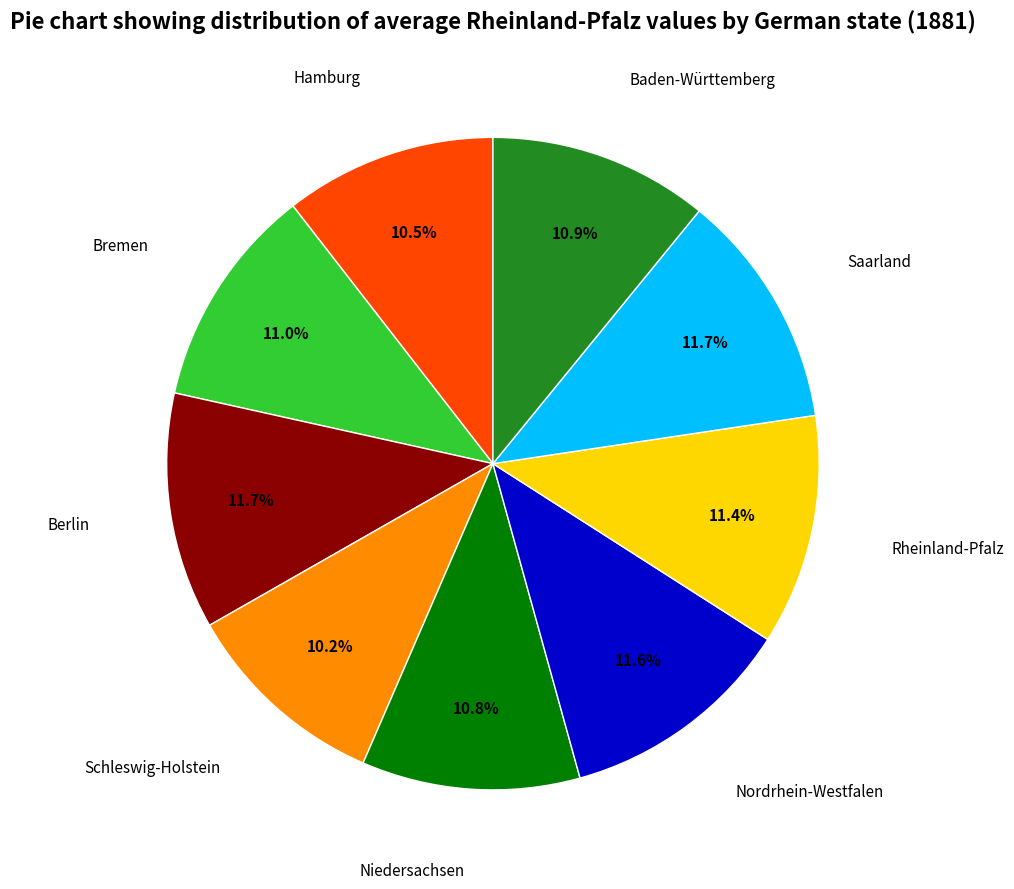

Is there any slice that represents more than half of the pie?

No